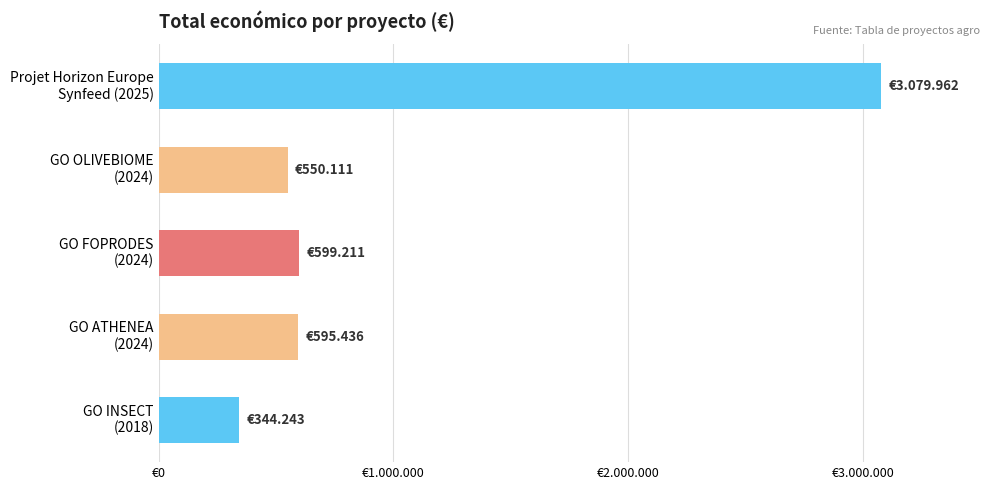

At which category does the chart reach its minimum across all series?

GO INSECT
(2018)